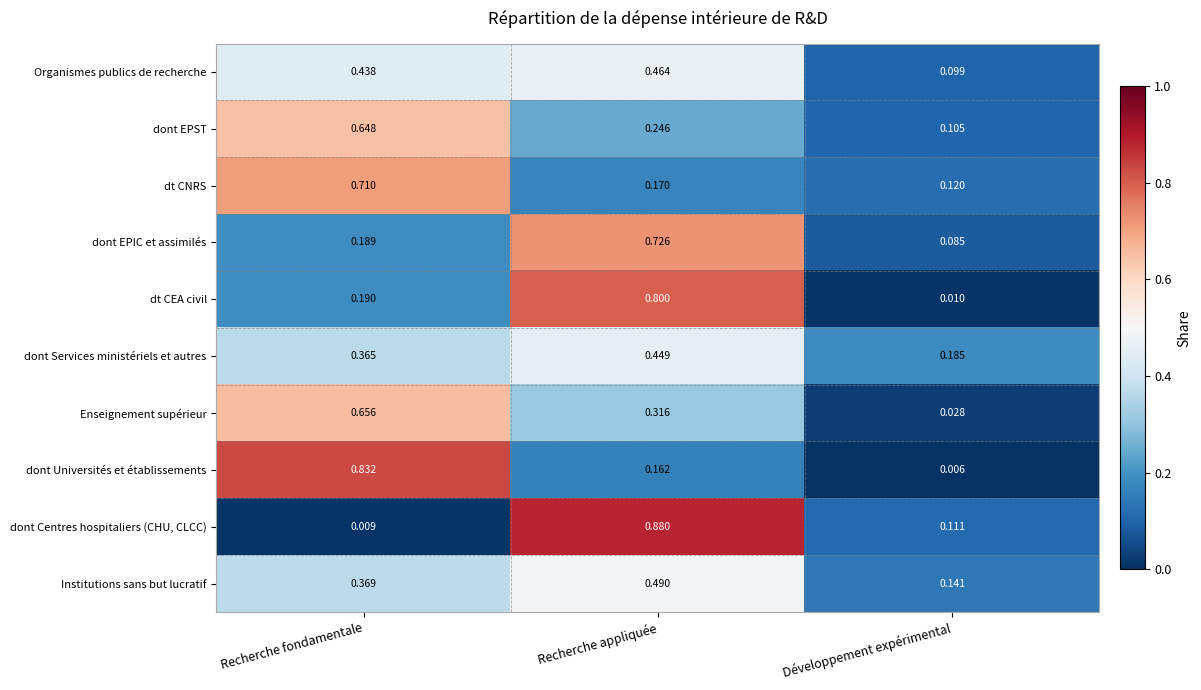

Rank the series at Développement expérimental from highest to lowest value.

dont Services ministériels et autres, Institutions sans but lucratif, dt CNRS, dont Centres hospitaliers (CHU, CLCC), dont EPST, Organismes publics de recherche, dont EPIC et assimilés, Enseignement supérieur, dt CEA civil, dont Universités et établissements